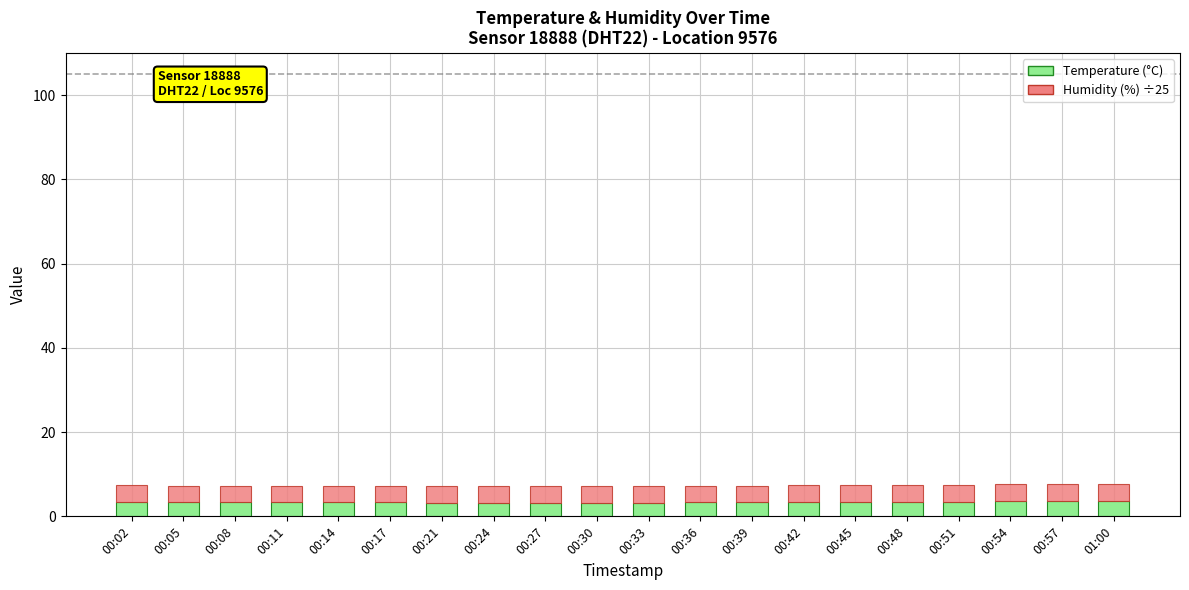

What is the lowest value of the Temperature (°C) series?

3.2